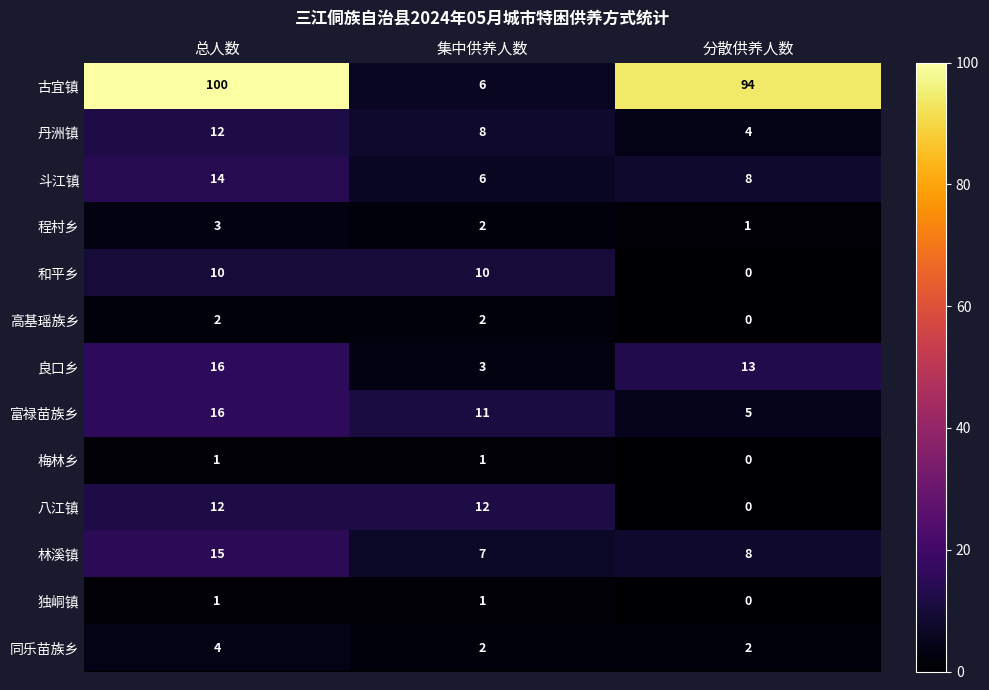

What is the total value across all series at 分散供养人数?

135